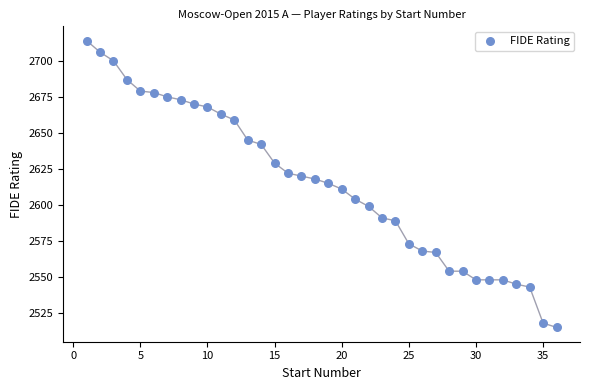

What is the range of X values (max minus min)?

35